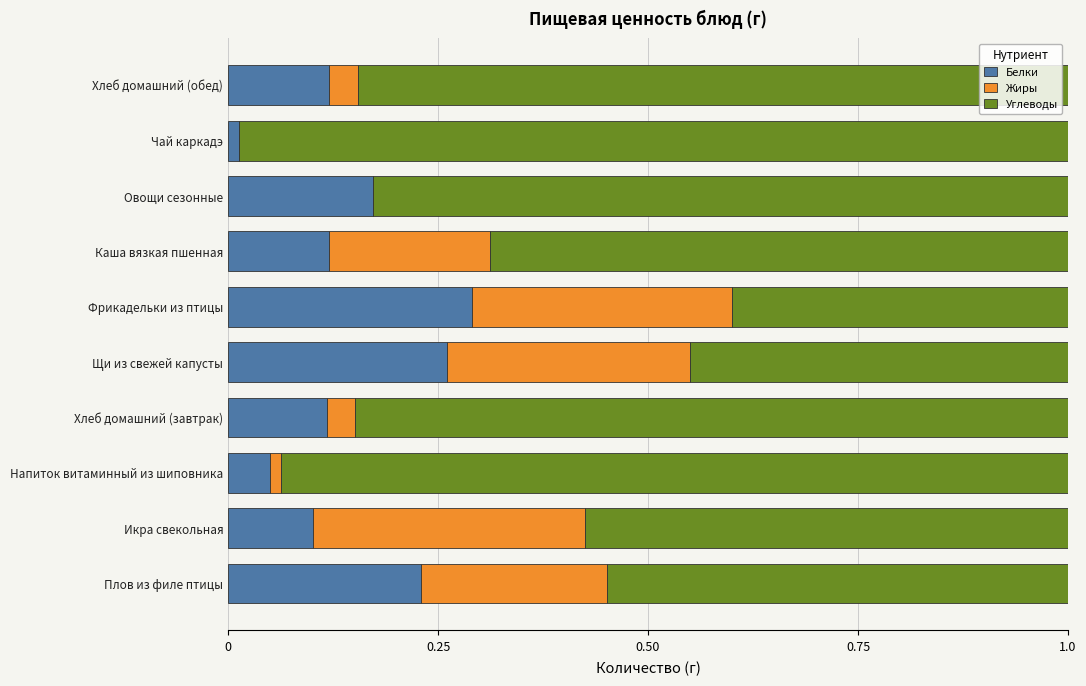

The Белки series shows 0.0 at Напиток витаминный из шиповника. True or false?

False